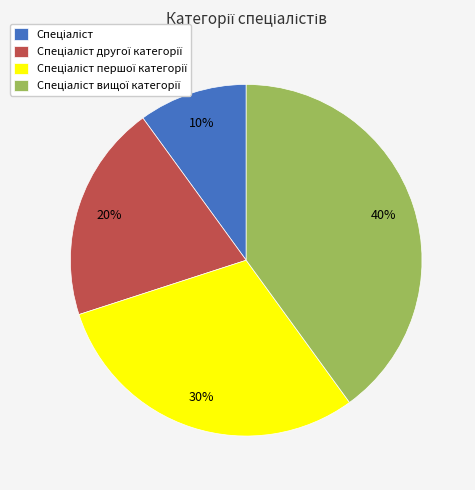

To the nearest percent, what is the average slice percentage?

25%